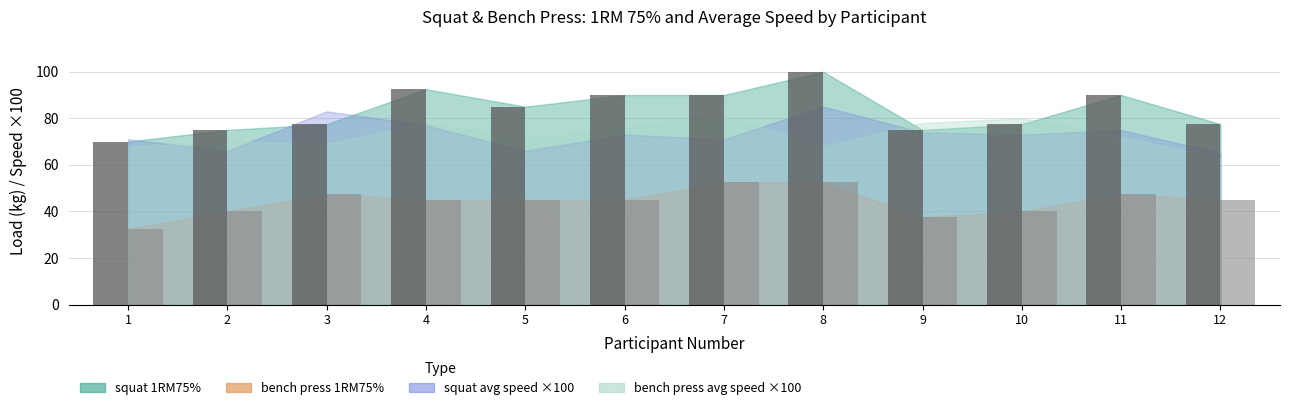

What is the maximum value shown in the chart?

100.0